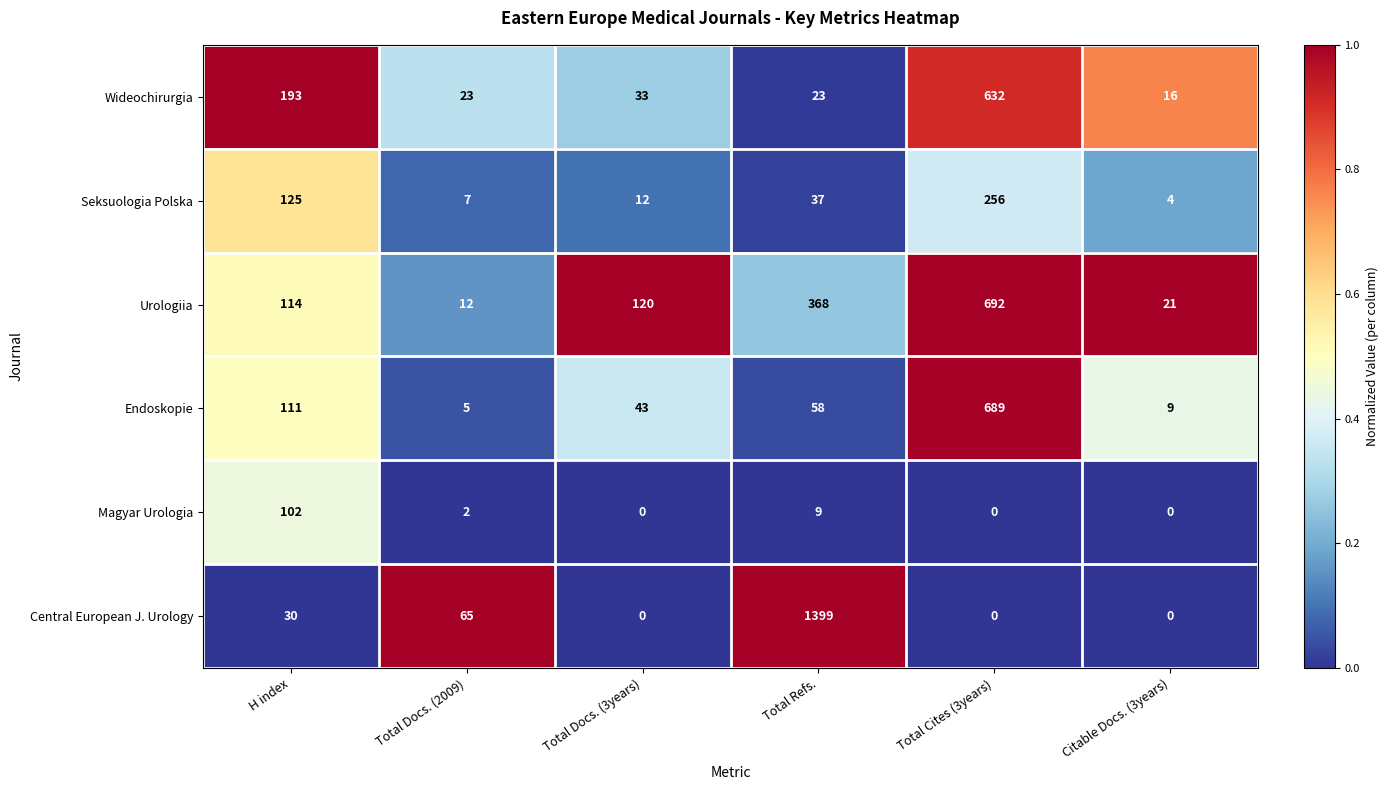

Where does the Magyar Urologia series first go above 2?

H index